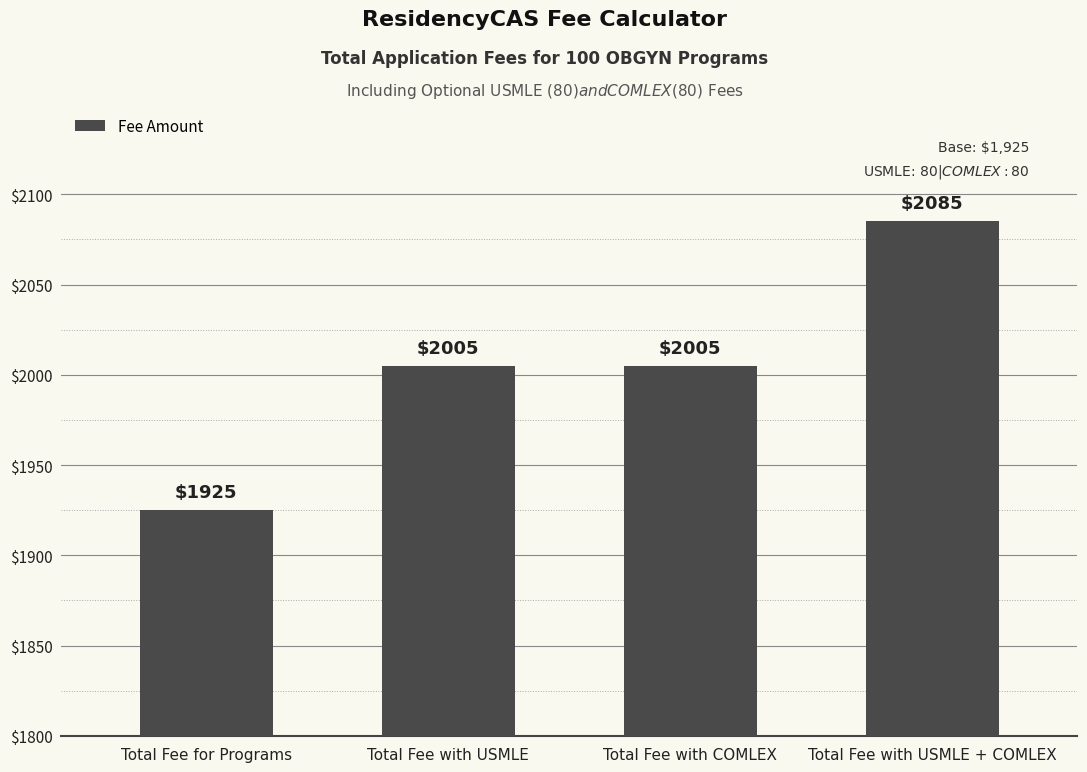

Is it true that the value at Total Fee with USMLE + COMLEX is 518?

False